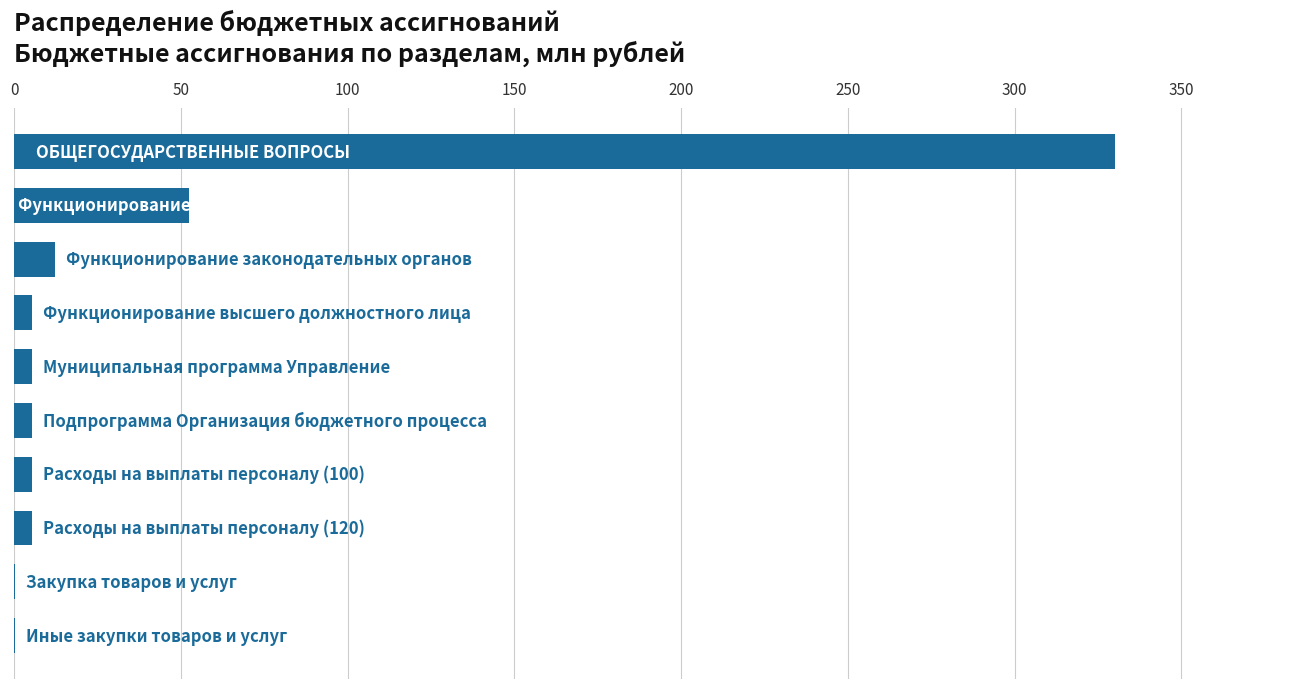

What is the maximum value shown in the chart?

330.0